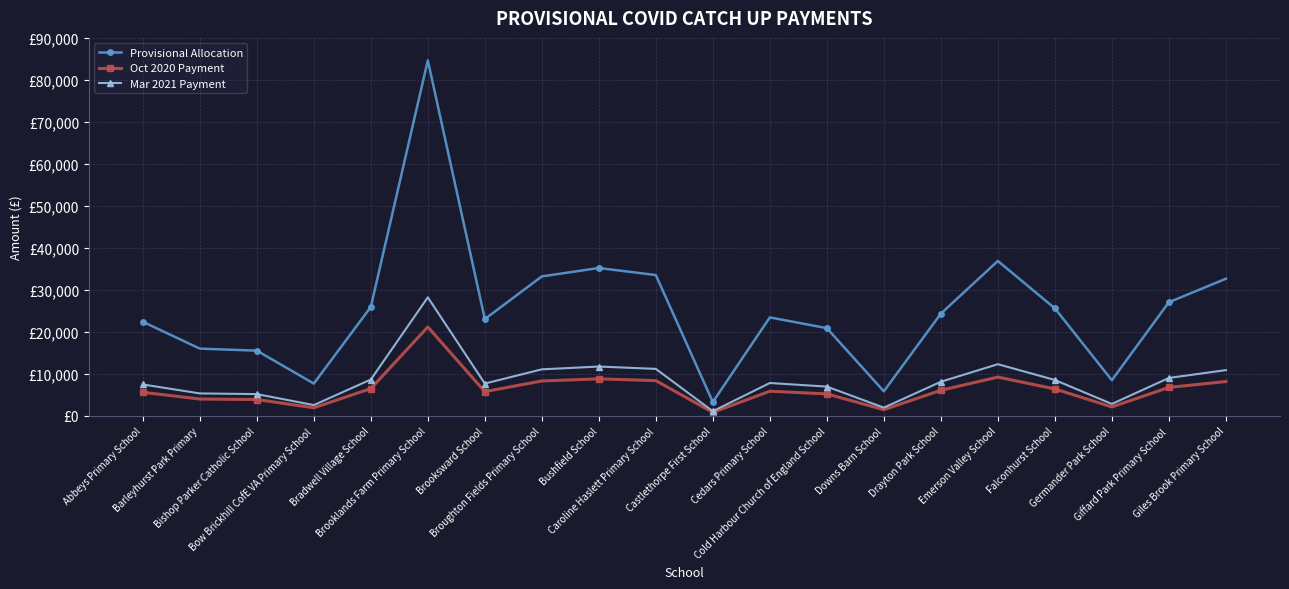

Rank the categories by Mar 2021 Payment value from lowest to highest.

Castlethorpe First School, Downs Barn School, Bow Brickhill CofE VA Primary School, Germander Park School, Bishop Parker Catholic School, Barleyhurst Park Primary, Cold Harbour Church of England School, Abbeys Primary School, Brooksward School, Cedars Primary School, Drayton Park School, Falconhurst School, Bradwell Village School, Giffard Park Primary School, Giles Brook Primary School, Broughton Fields Primary School, Caroline Haslett Primary School, Bushfield School, Emerson Valley School, Brooklands Farm Primary School